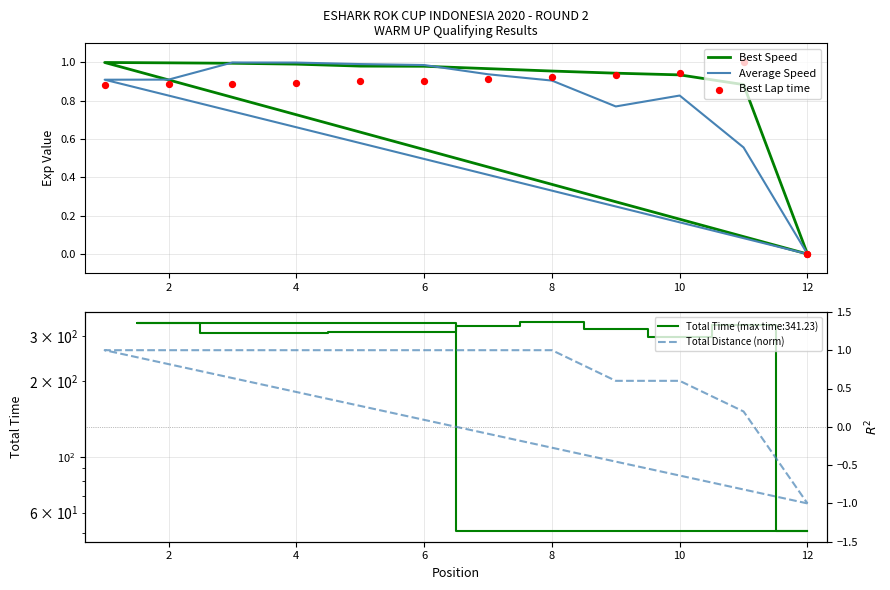

Is the value of Average Speed at 10 greater than the value of Best Speed at 0?

Yes